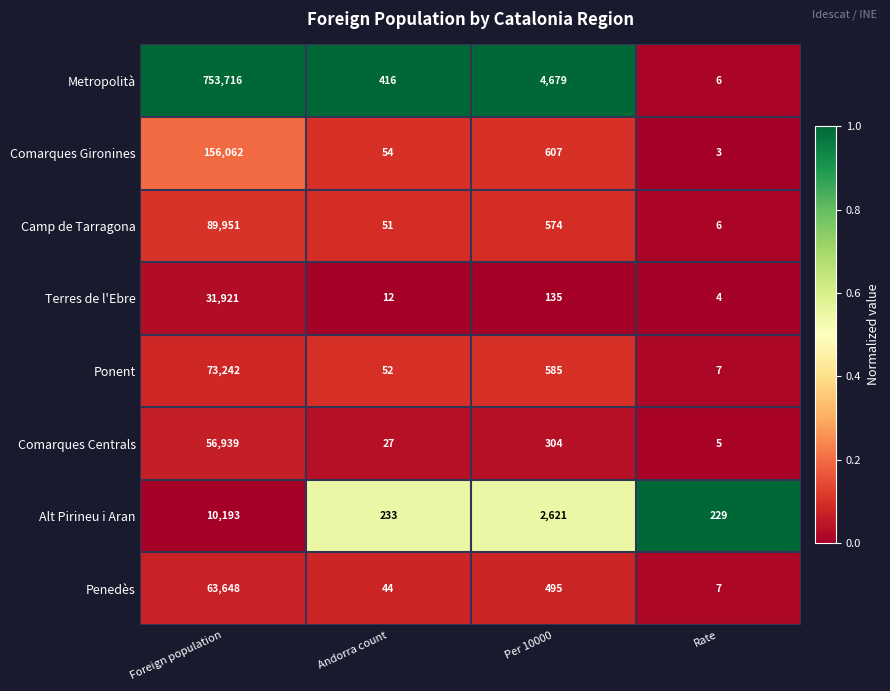

What is the smallest value displayed?

3